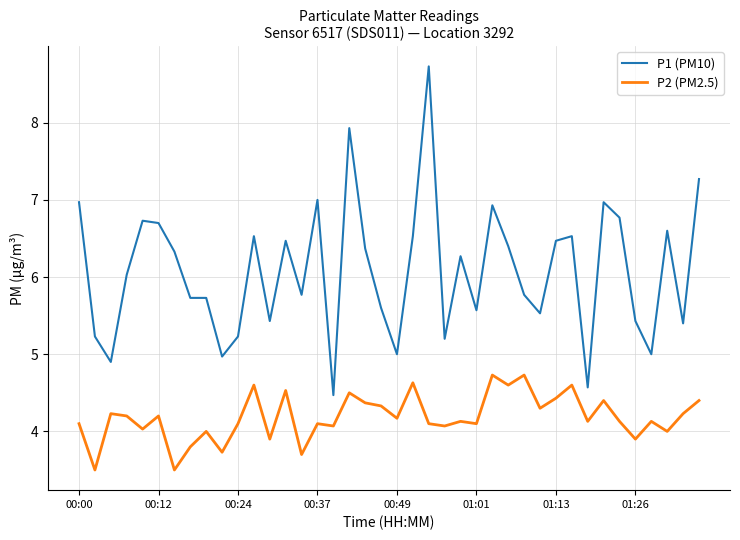

True or false: P2 (PM2.5) and P1 (PM10) intersect in this chart.

False